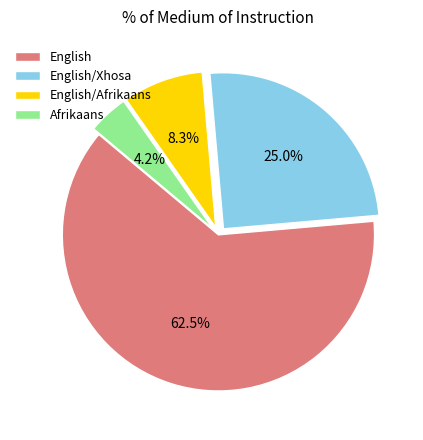

What is the majority slice?

English